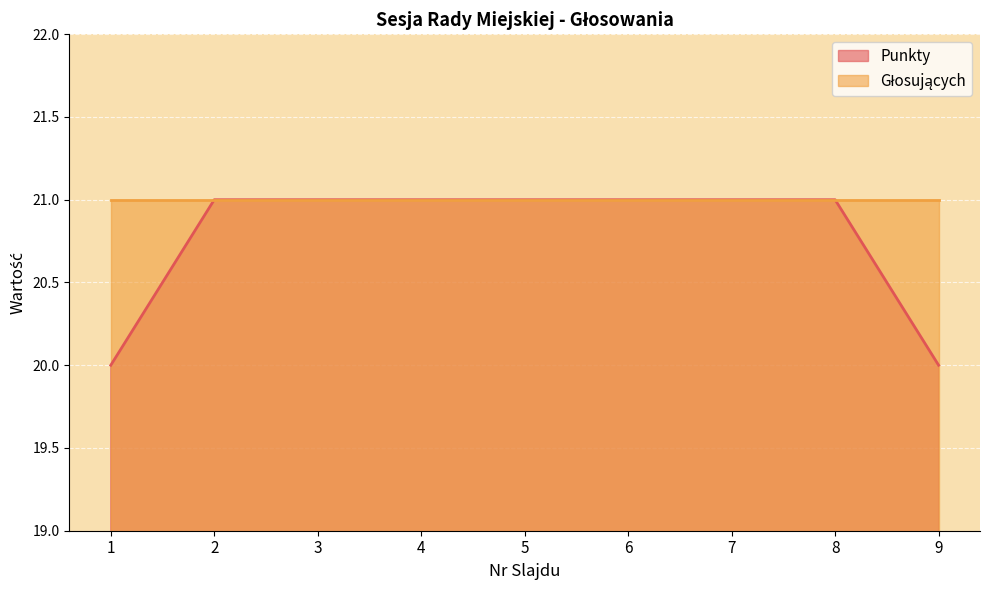

Where is the data nearest to the value 20?

1